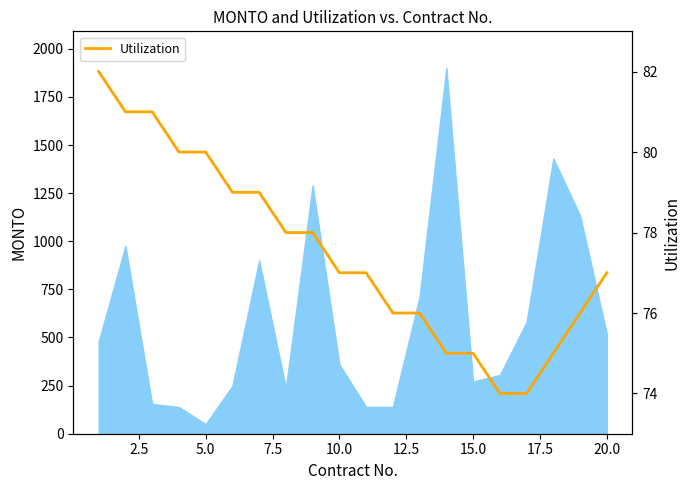

Does the chart have visible grid lines?

No